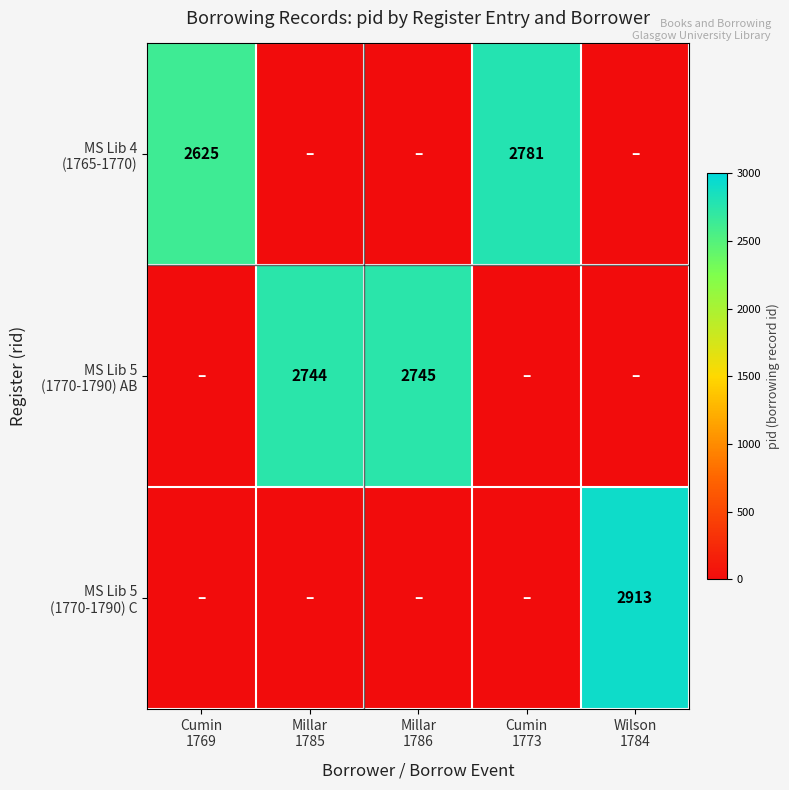

Which series has the widest spread of values?

MS Lib 5 (1770-1790) C